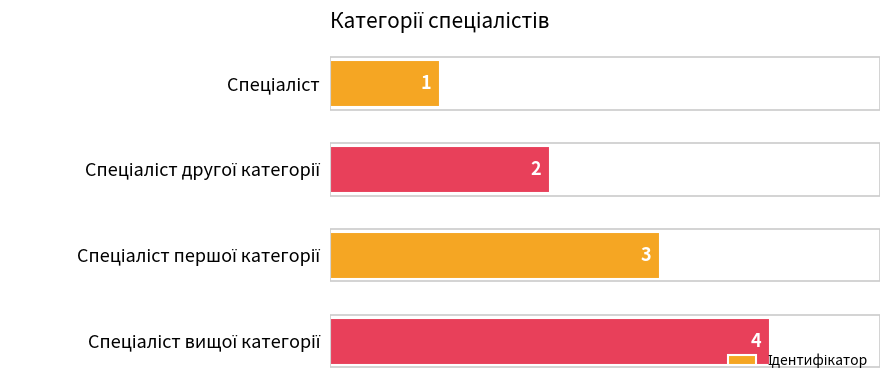

What is the difference between the maximum and minimum values?

3